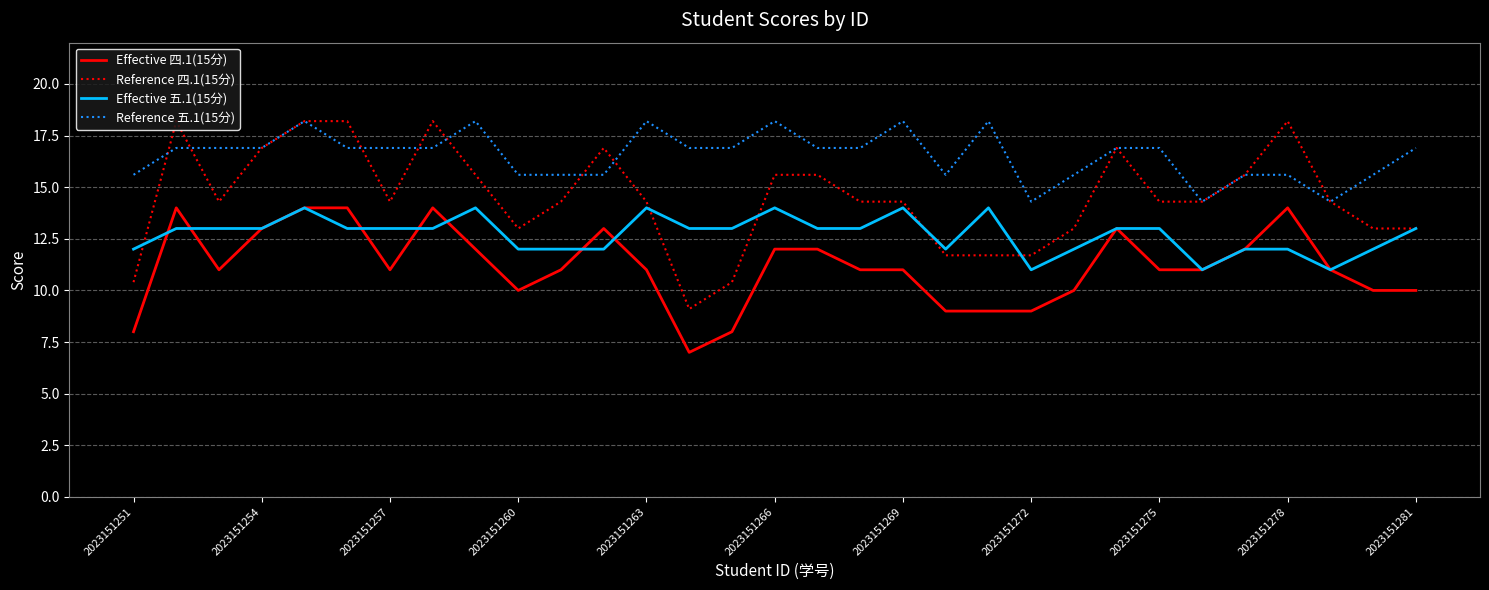

Which series has the largest total across all categories?

Reference 五.1(15分)